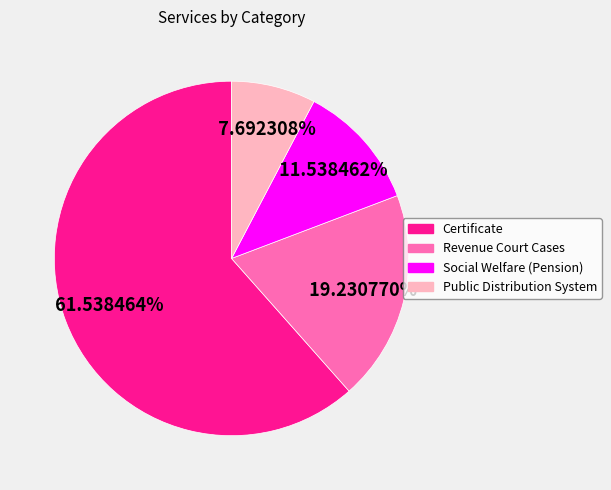

To the nearest percent, what percentage of the pie is Public Distribution System?

8%